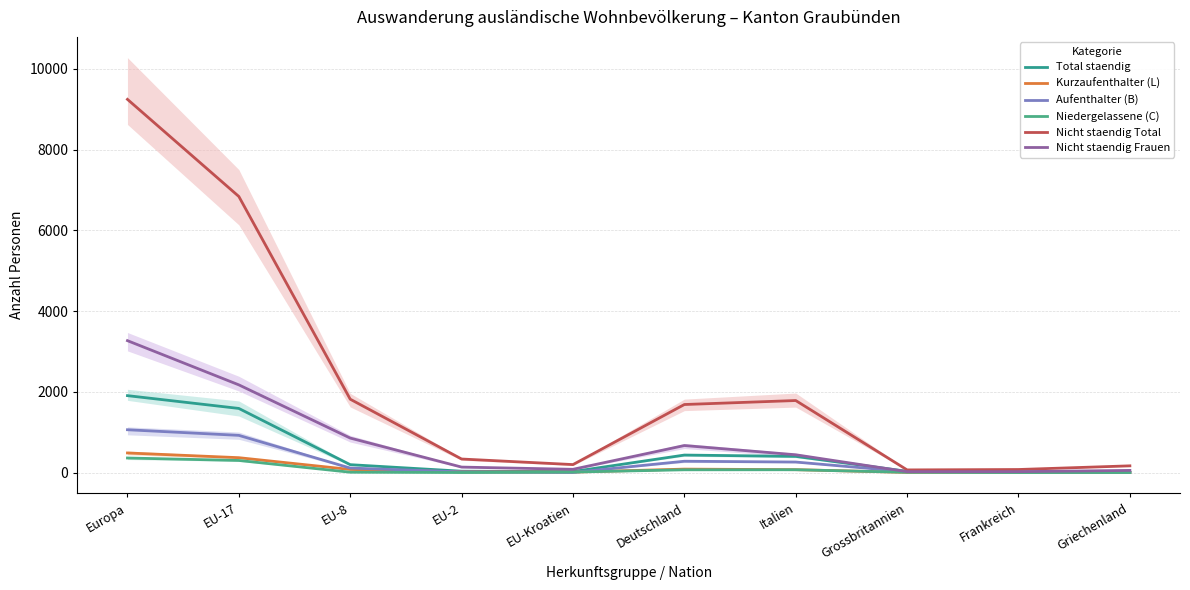

Does the chart display data point markers on the line(s)?

No